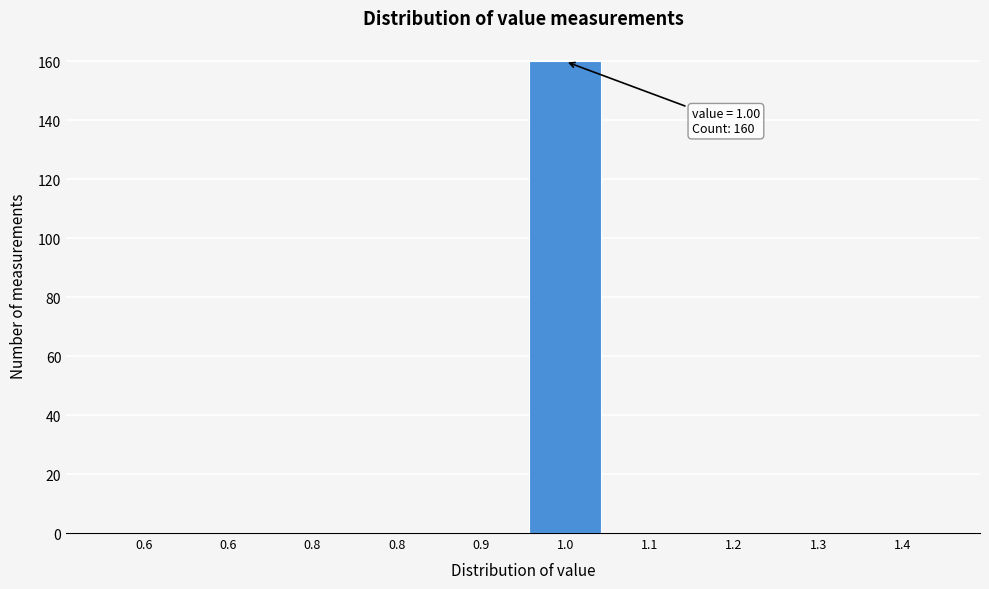

How many series are shown in this chart?

1